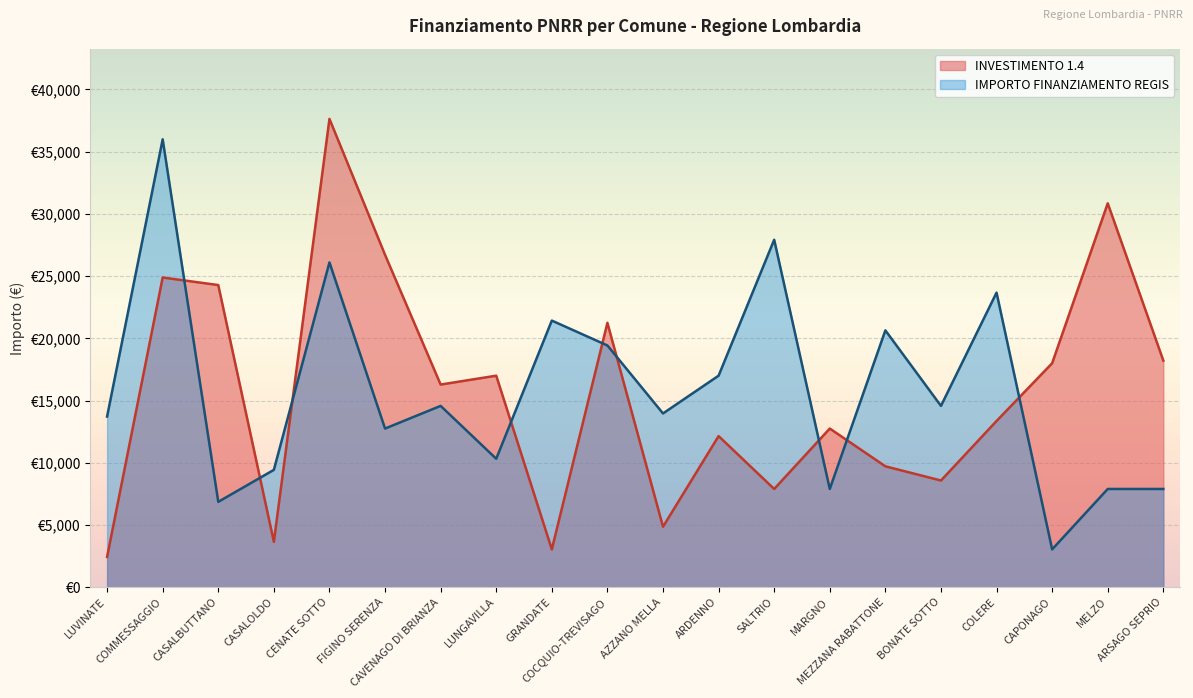

What is the sum of all INVESTIMENTO 1.4 values?

313467